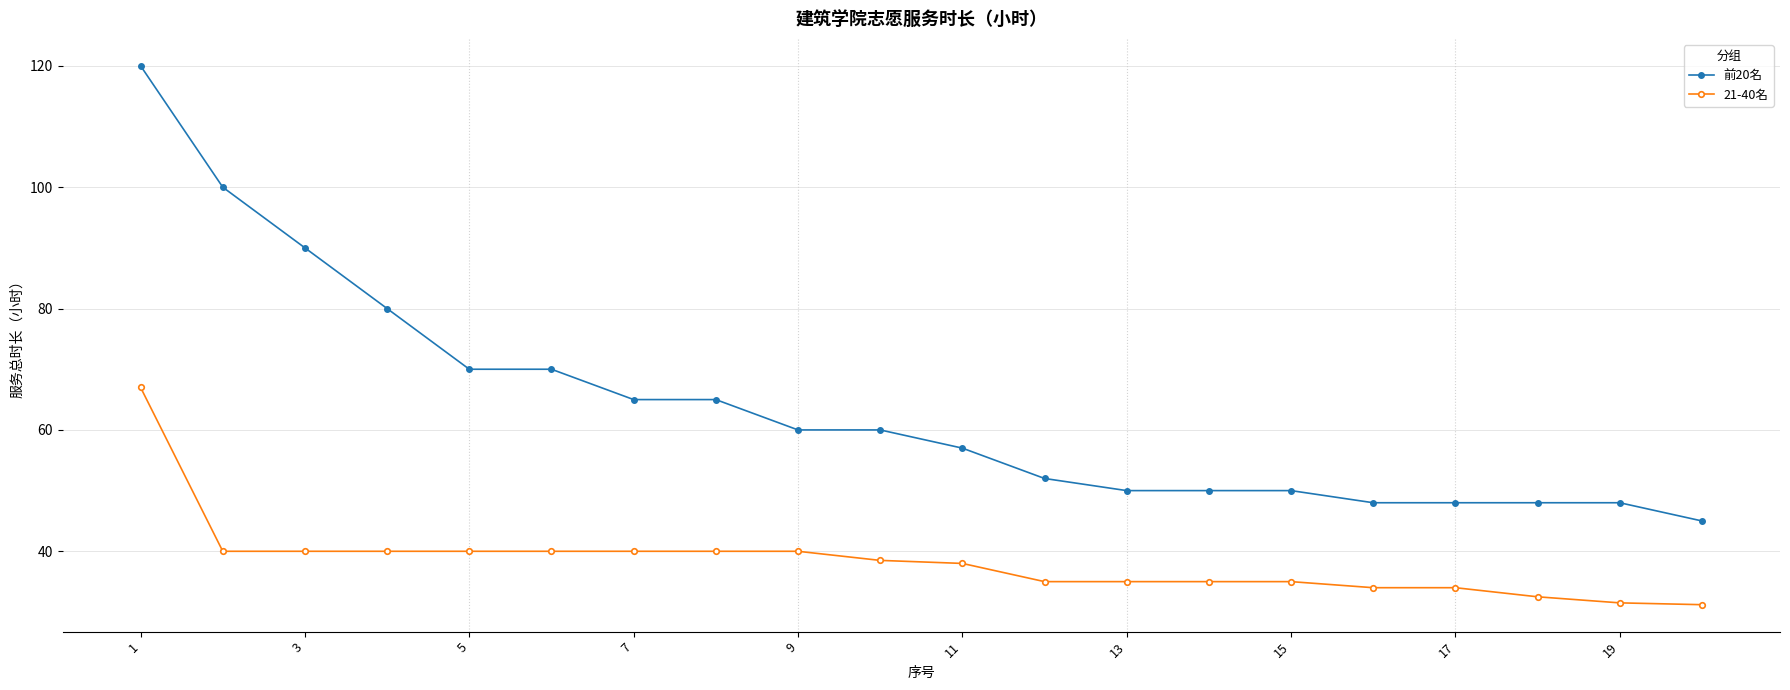

What is the greatest value displayed?

120.0